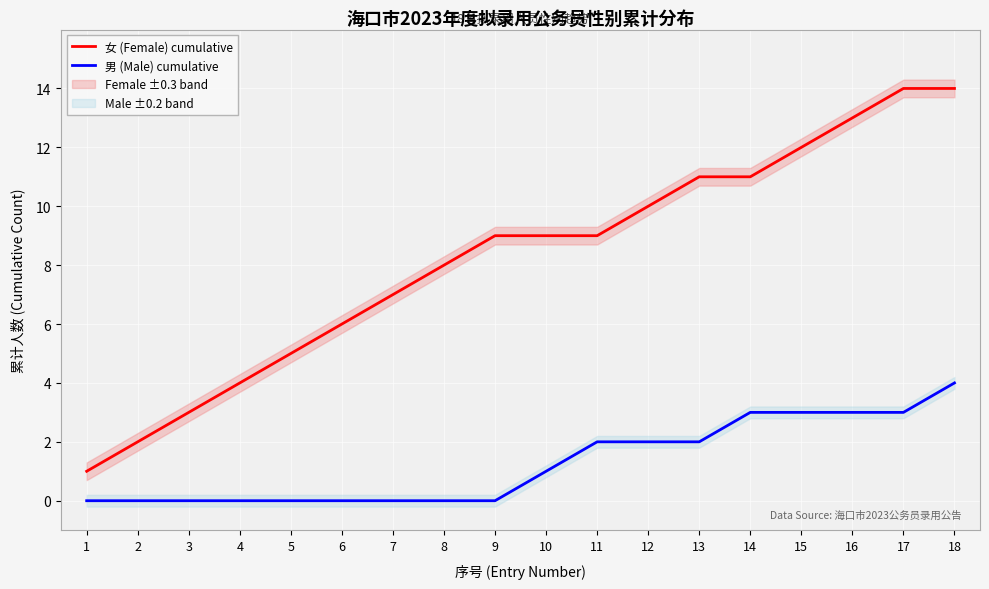

True or false: 女 (Female) cumulative and 男 (Male) cumulative cross at least once.

False